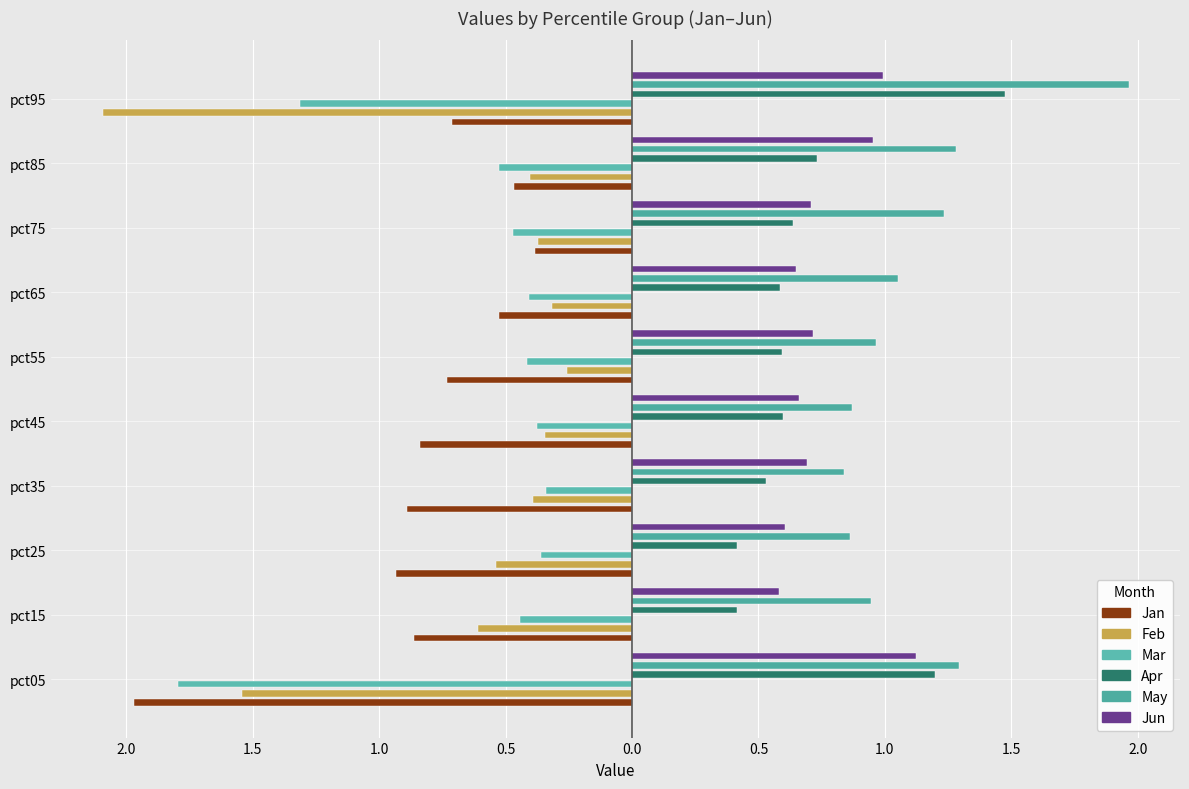

Which series has the largest total across all categories?

May